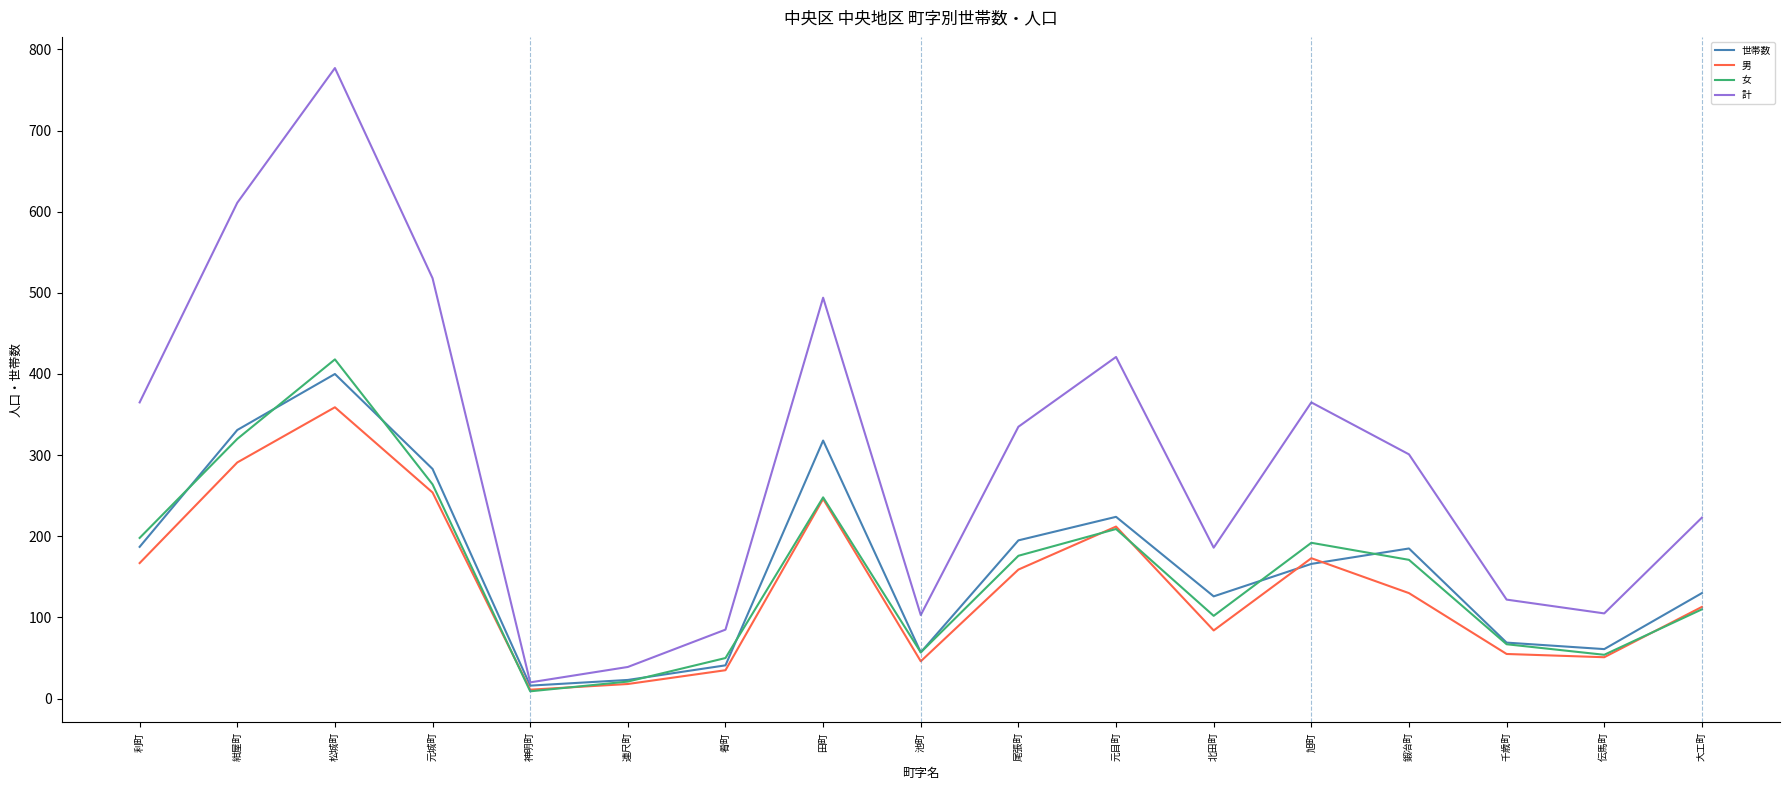

What is the difference between the 女 values at 池町 and 松城町?

361